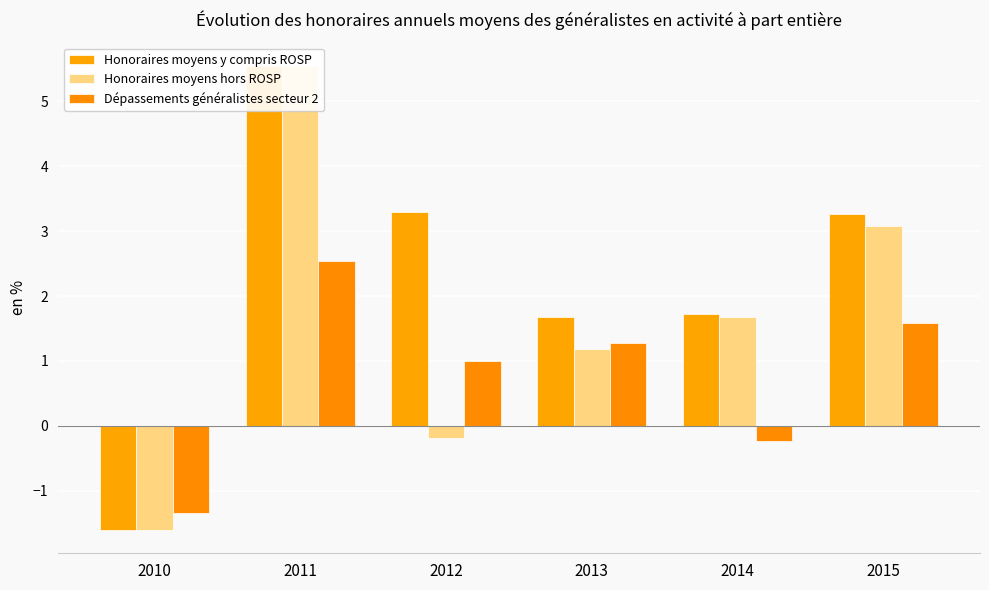

List the series in order of their peak value, lowest first.

Dépassements généralistes secteur 2, Honoraires moyens y compris ROSP, Honoraires moyens hors ROSP